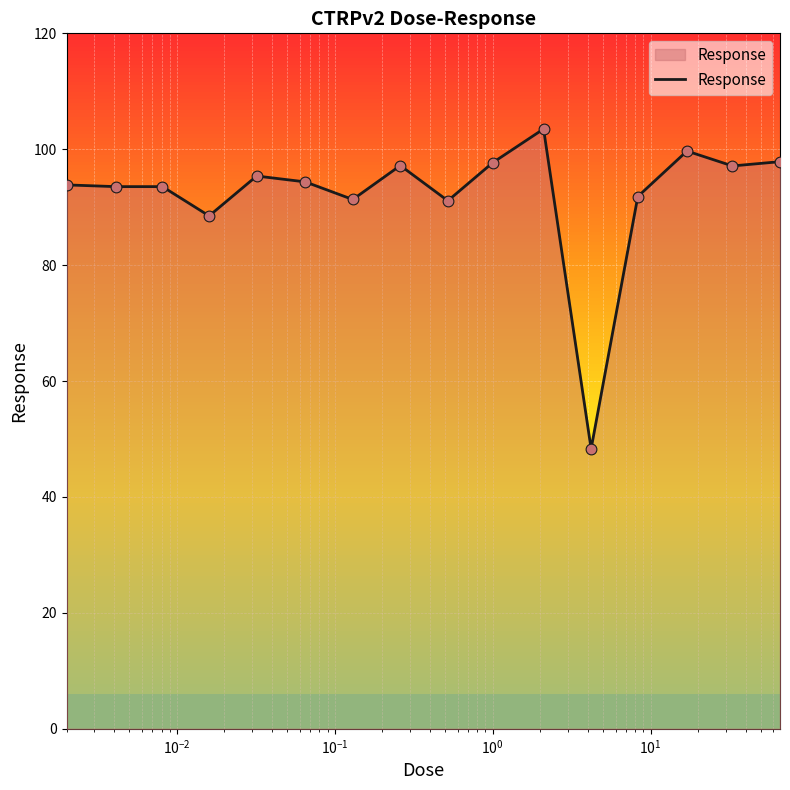

What is the maximum value shown in the chart?

103.5